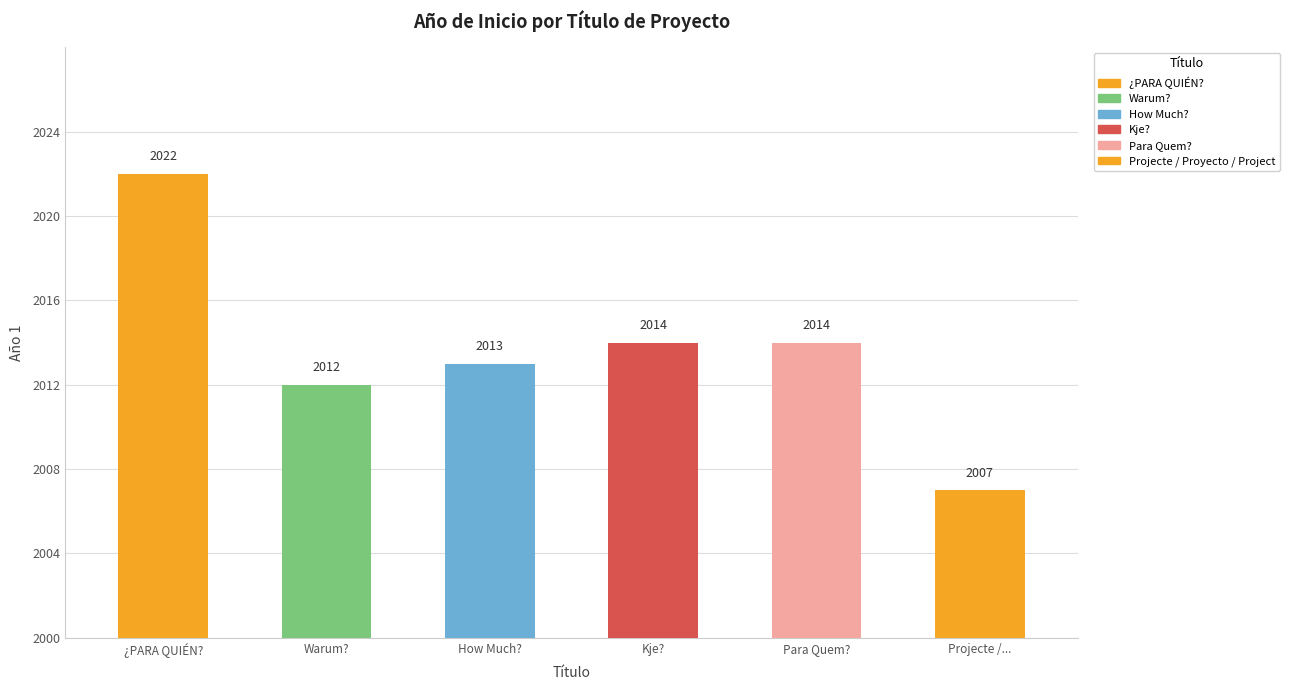

Where does the data first go above 2014?

¿PARA QUIÉN?